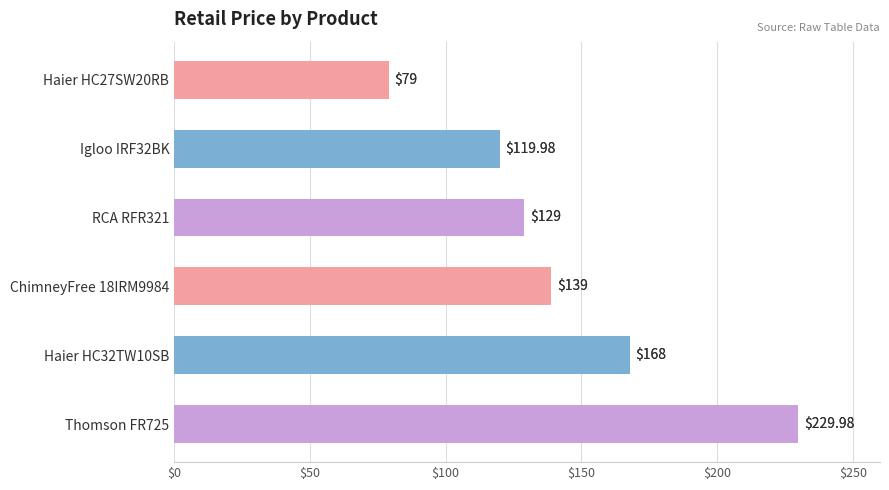

At which label is the value closest to 154?

Haier HC32TW10SB